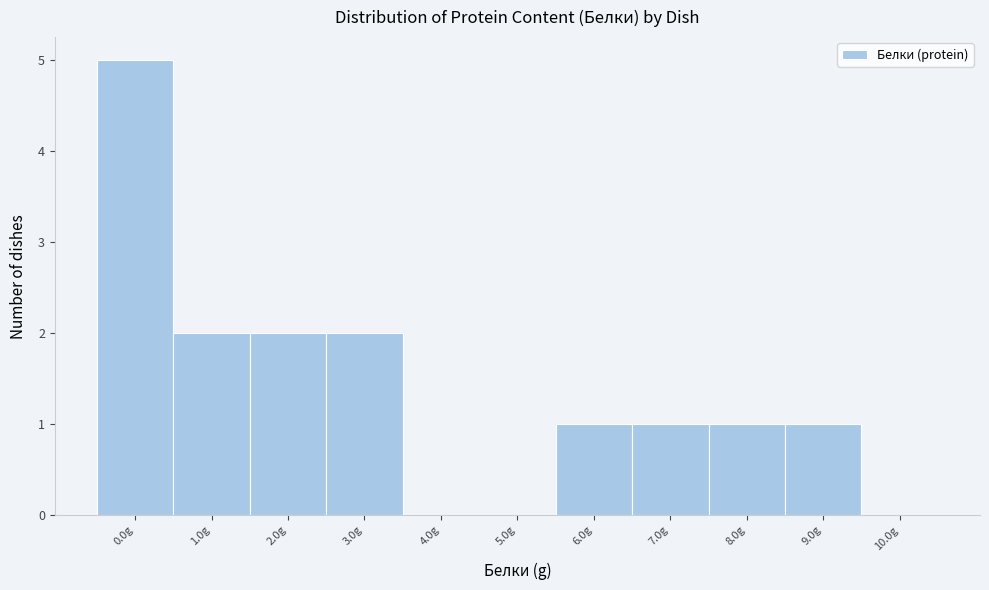

Reading right to left, transcribe all the data shown in this chart.

10.0g=0	9.0g=1	8.0g=1	7.0g=1	6.0g=1	5.0g=0	4.0g=0	3.0g=2	2.0g=2	1.0g=2	0.0g=5